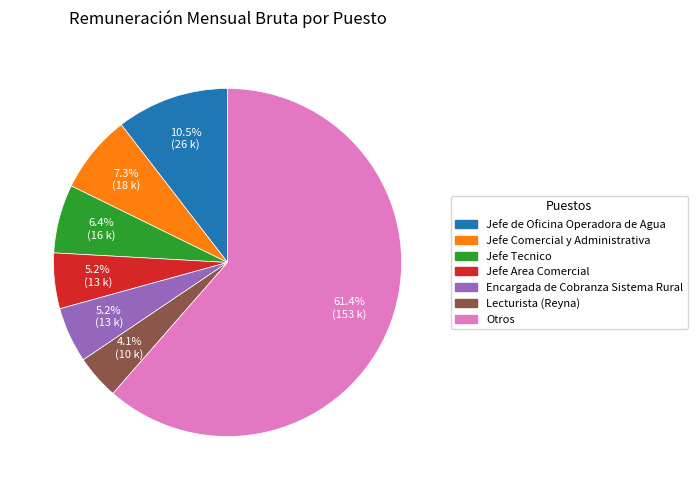

To the nearest percent, what is the difference between the largest and smallest slice percentages?

57%